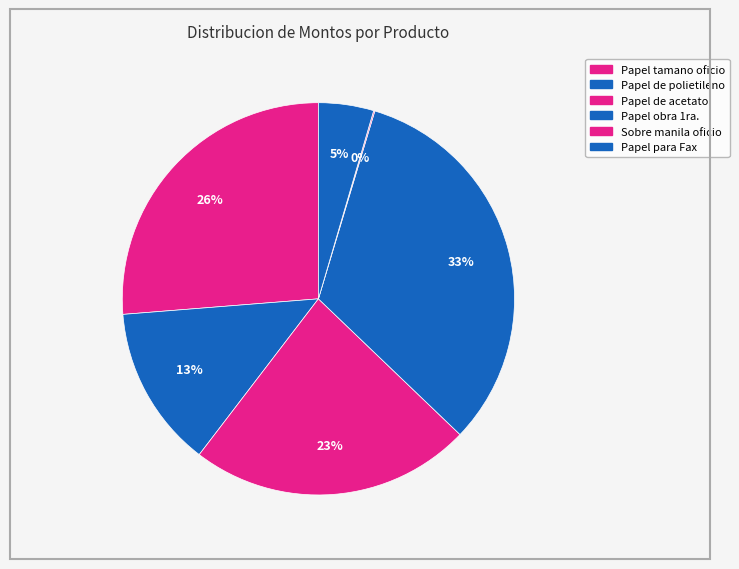

Does any single category account for the majority?

No